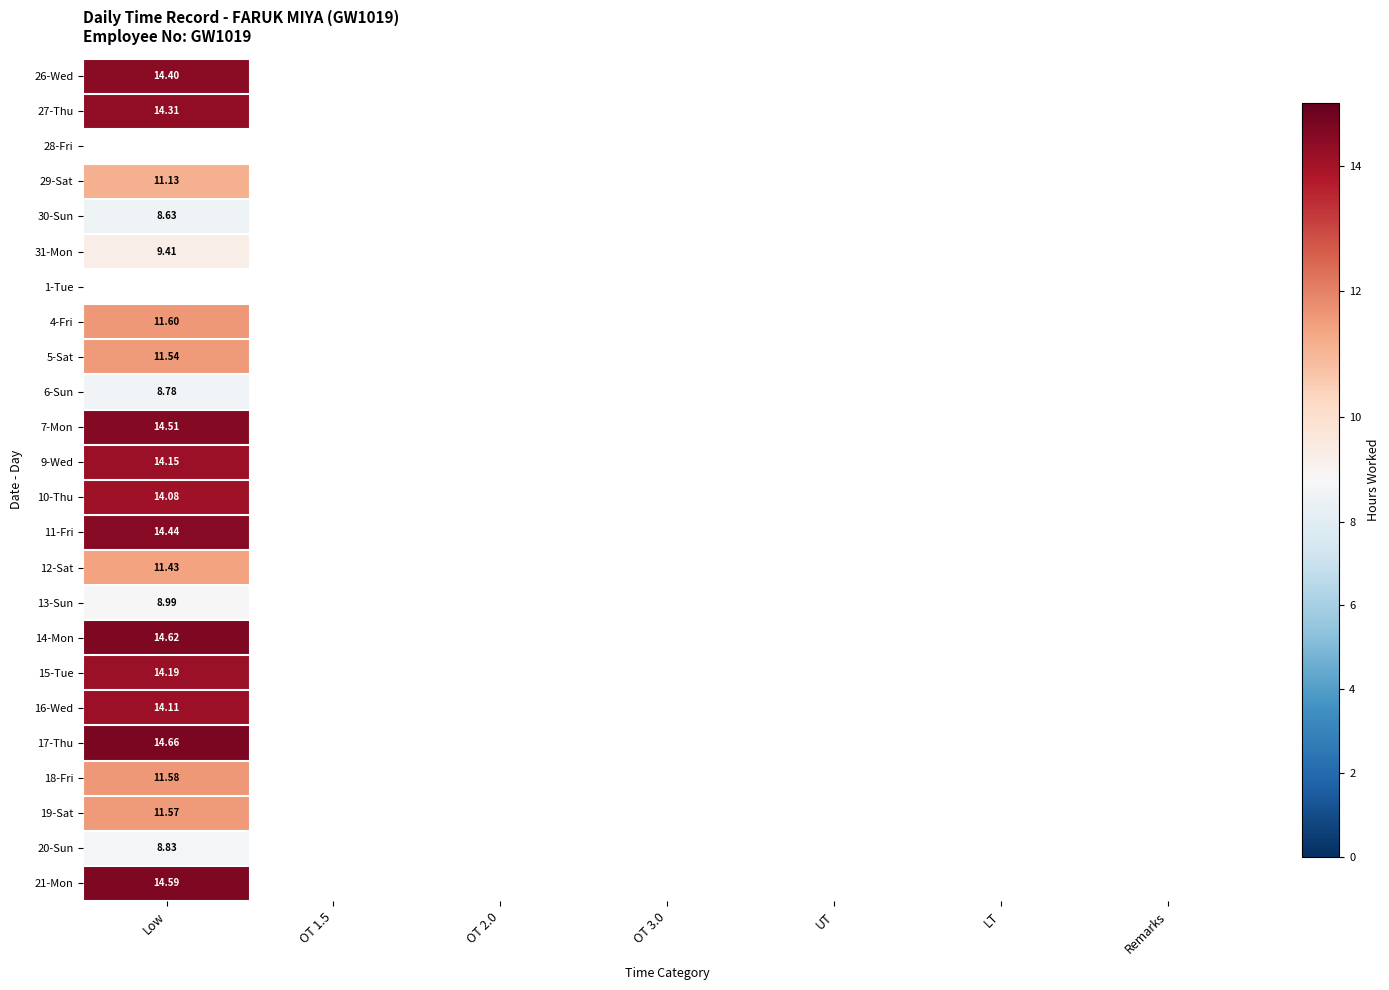

What is the smallest value displayed?

8.6